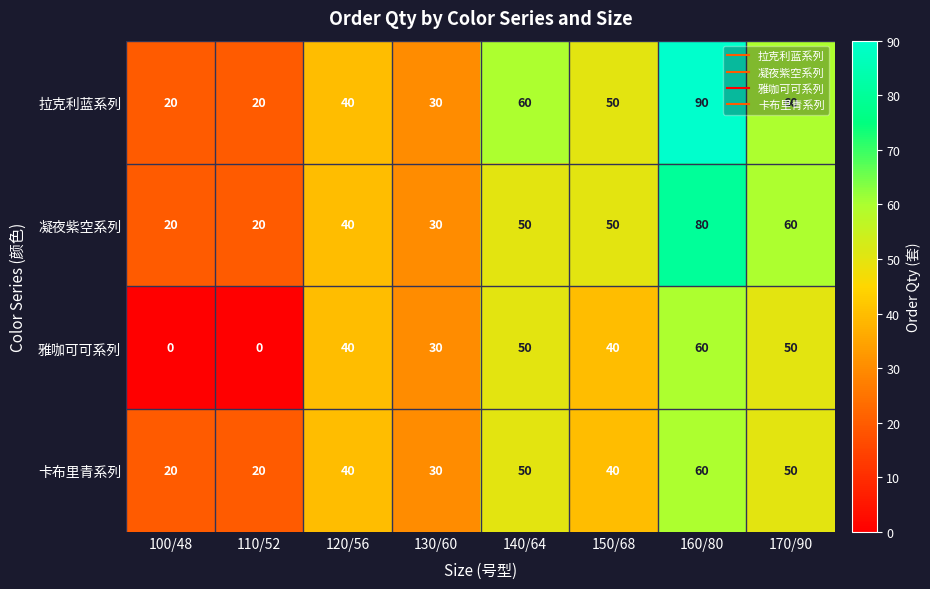

Which series has the largest range (max minus min)?

拉克利蓝系列